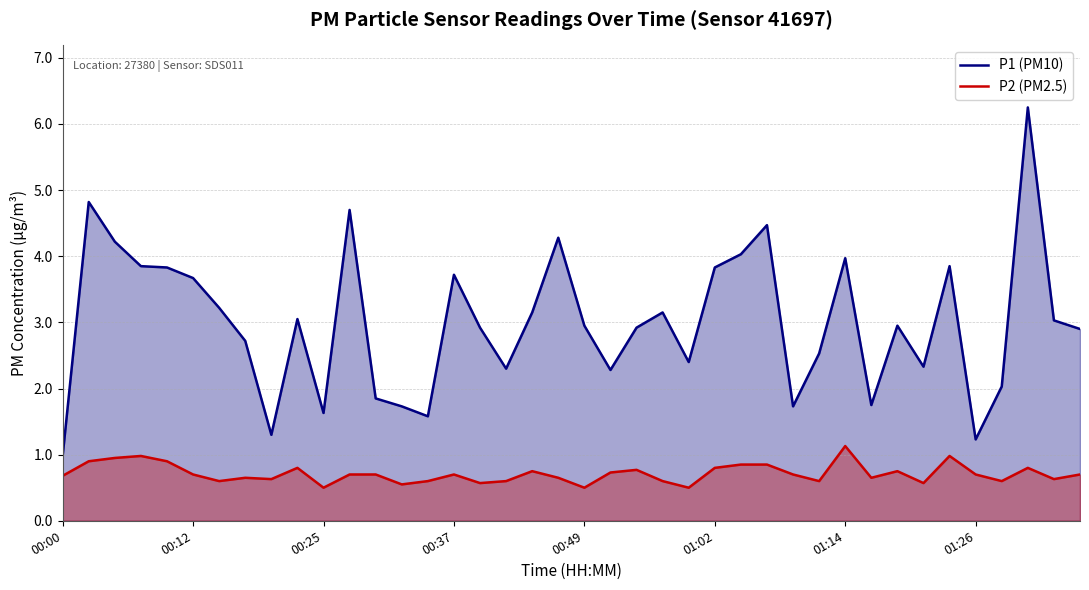

Is it true that P2 (PM2.5) equals 0.8 at 27?

True